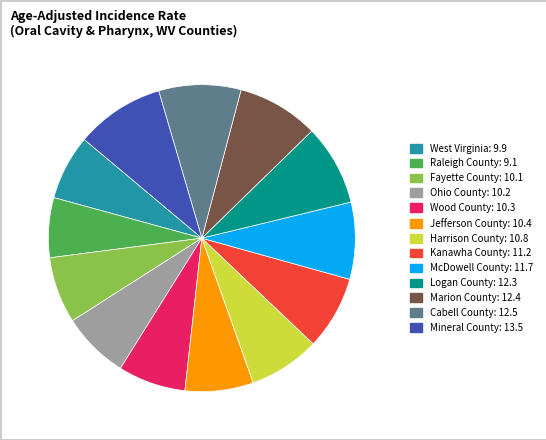

Which slice is the smallest?

Raleigh County